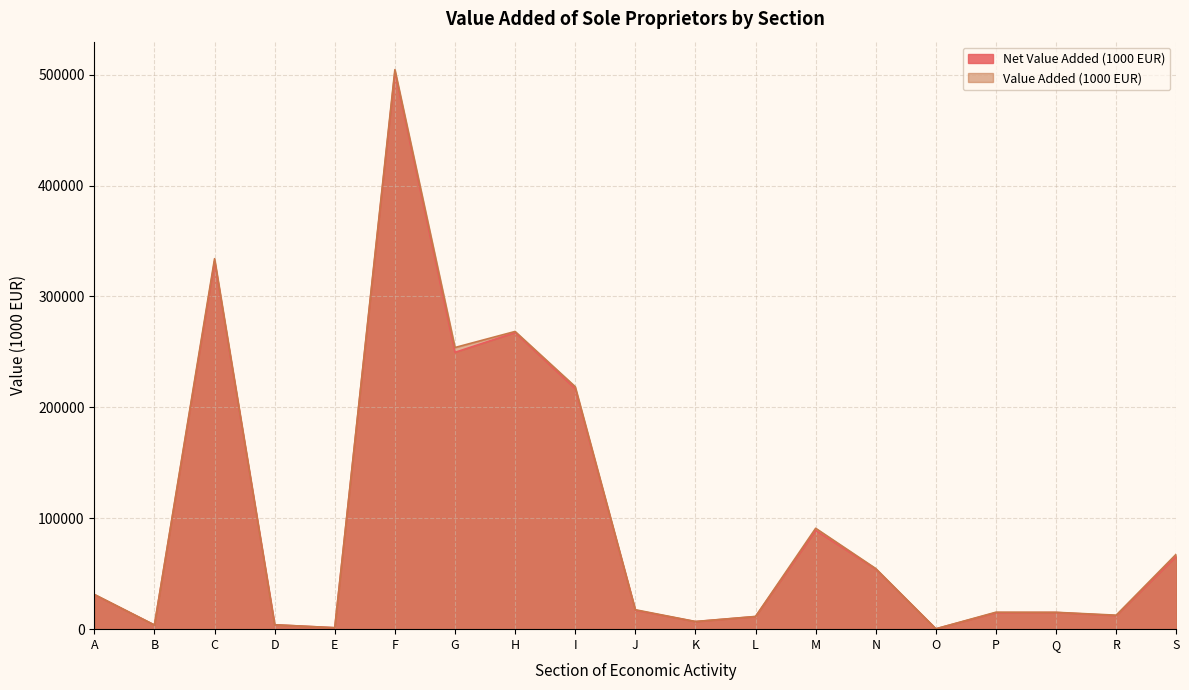

True or false: Net Value Added (1000 EUR) and Value Added (1000 EUR) intersect in this chart.

False